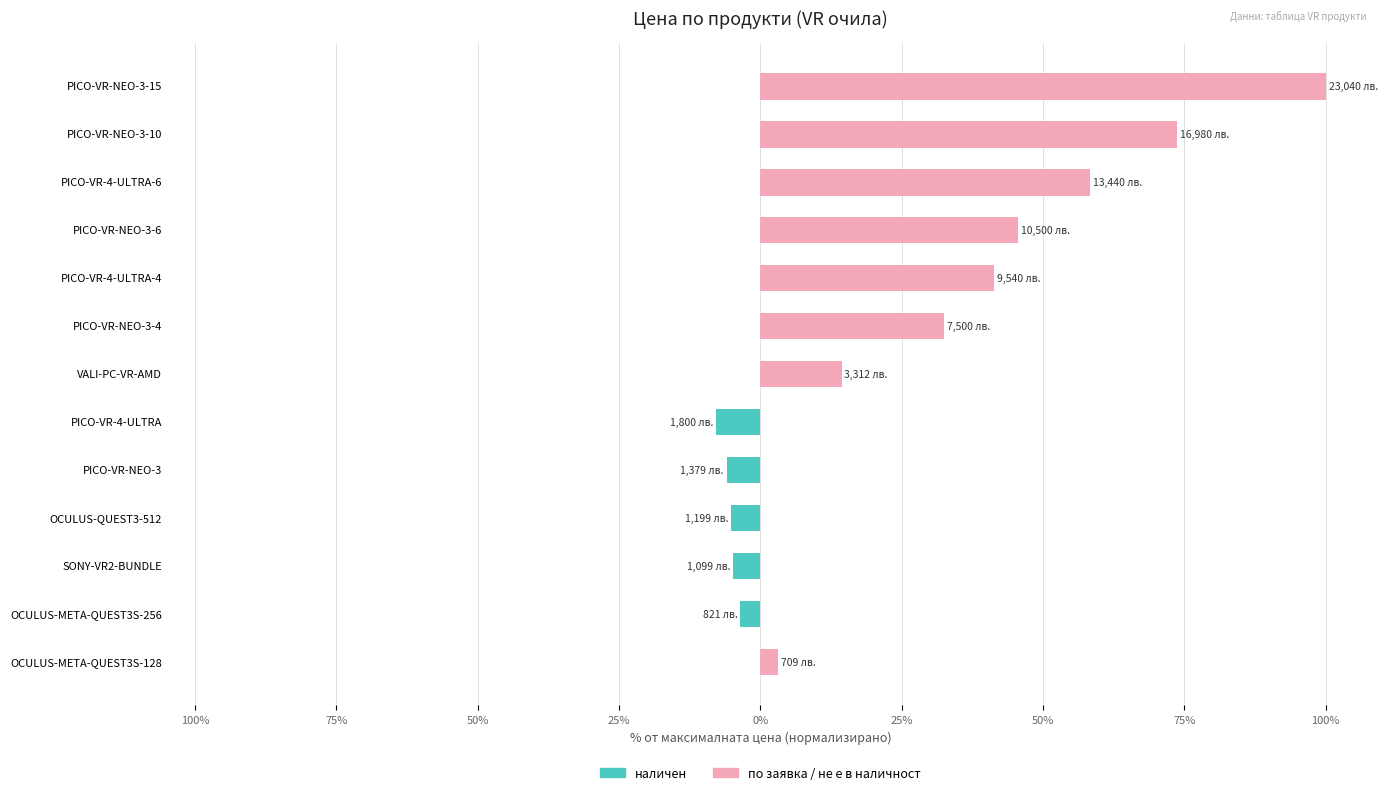

Read the по заявка / не е в наличност value at PICO-VR-NEO-3-10.

73.7